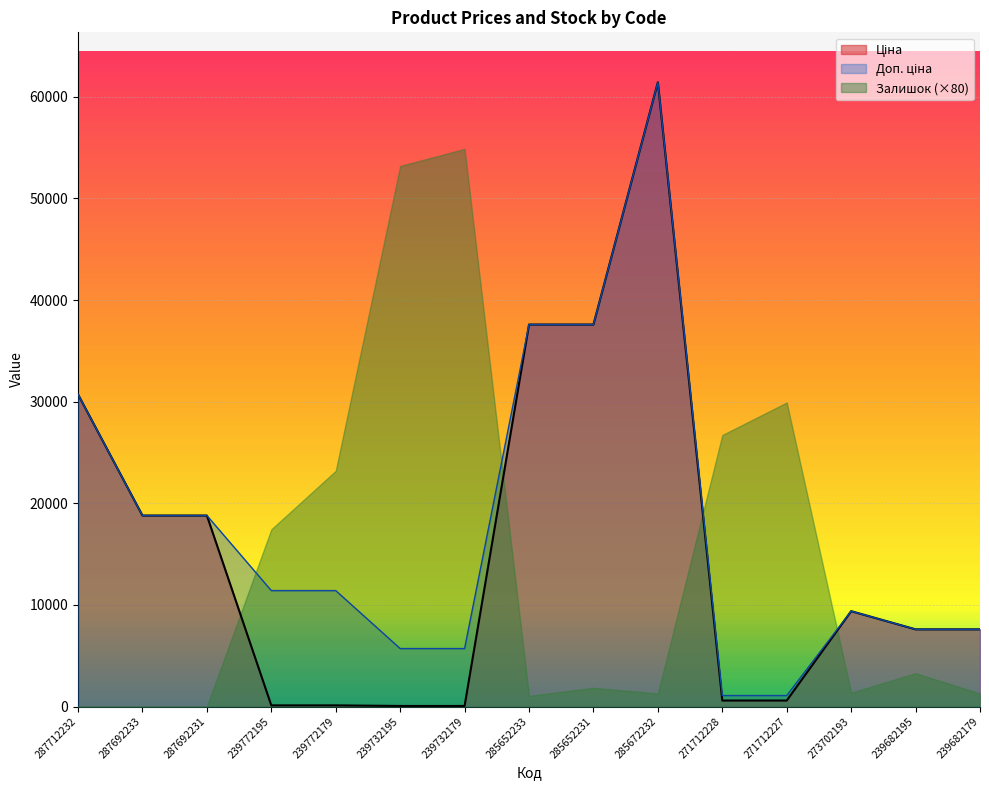

Which series has the largest range (max minus min)?

Ціна